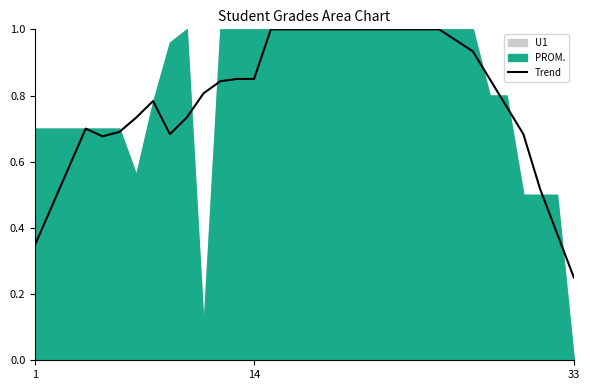

At which label does Trend reach its minimum?

33